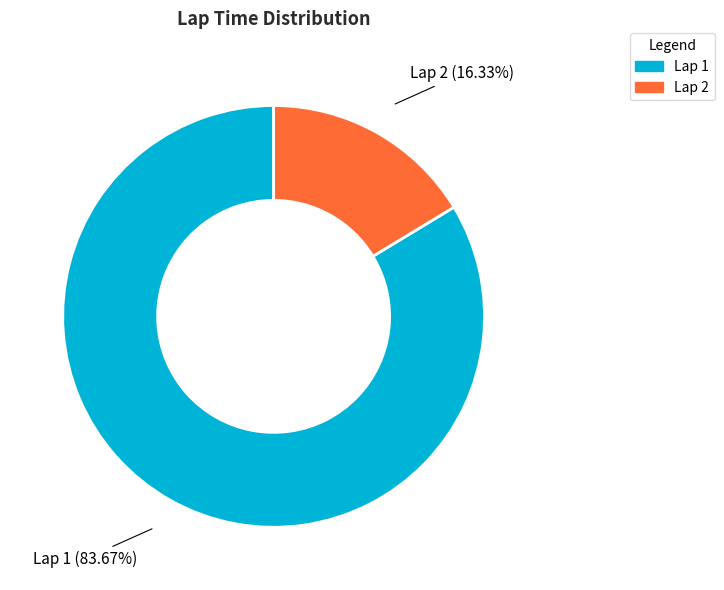

What is the majority slice?

Lap 1